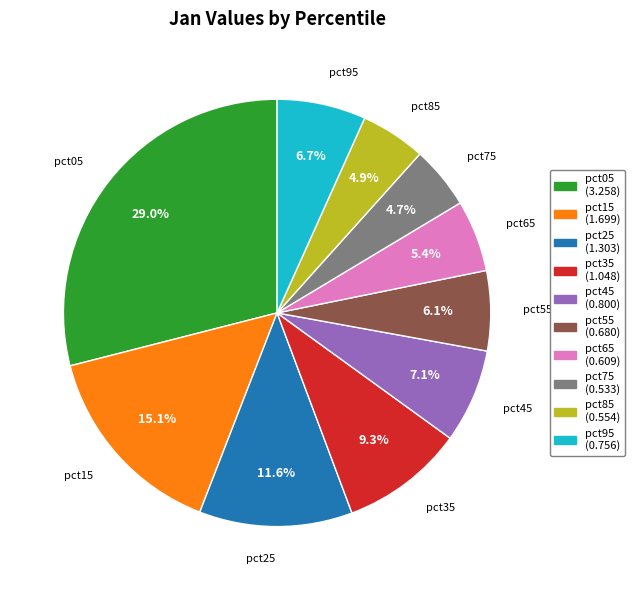

Does pct95 represent more than half of the total?

No